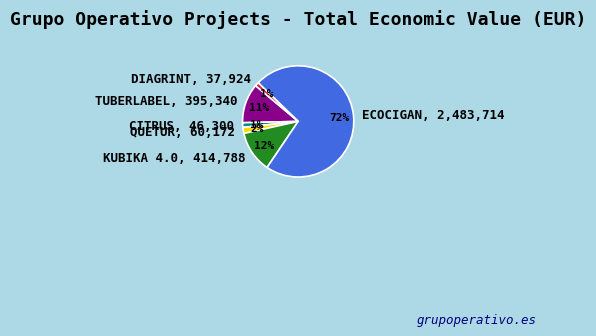

To the nearest percent, what percentage of the pie is CITRUS?

1%